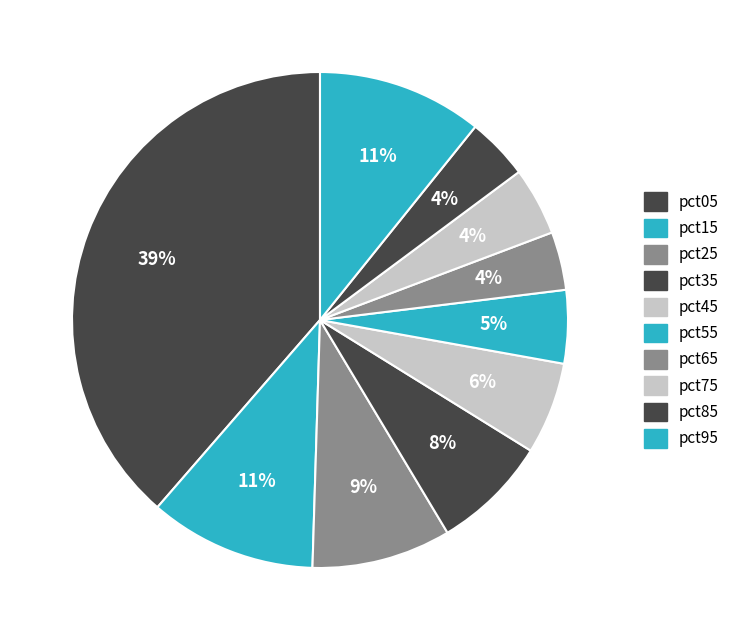

What percentage is NOT represented by pct05?

61.4%